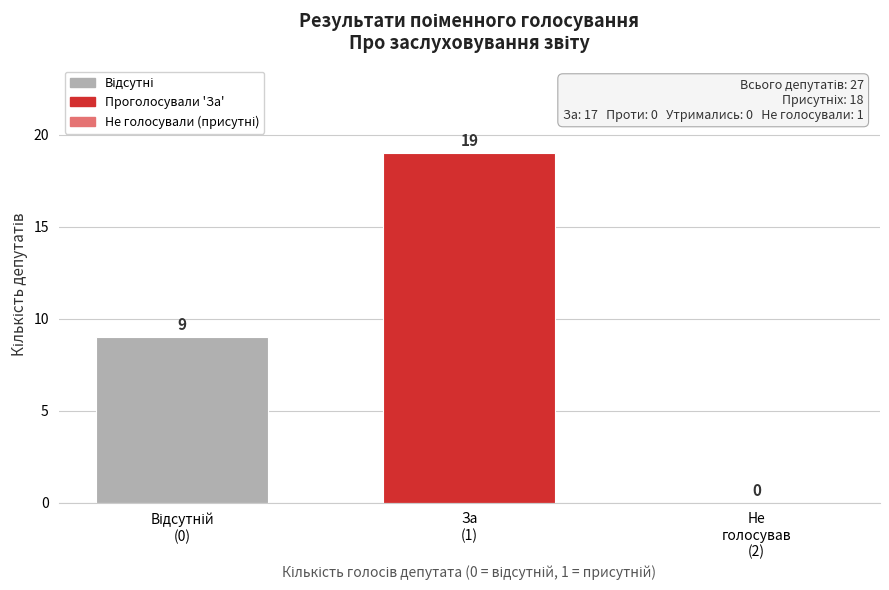

What is the greatest value displayed?

19